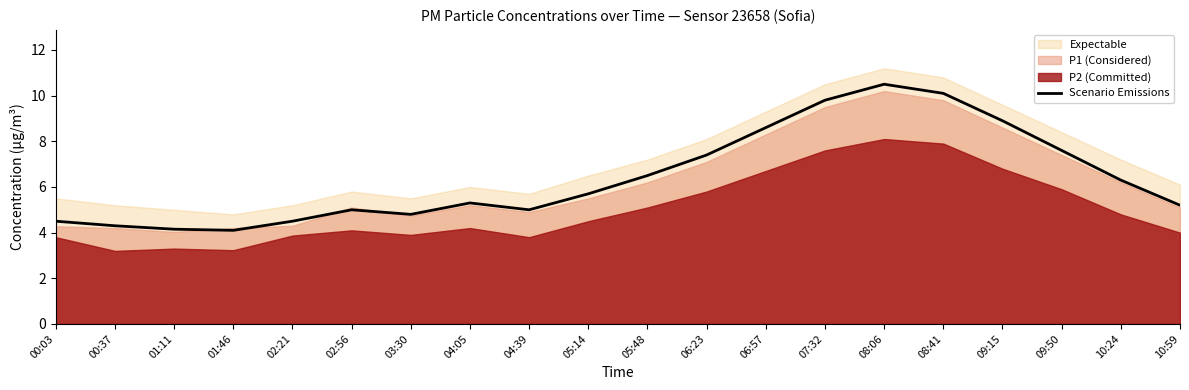

Which category has the lowest value across all series?

01:46